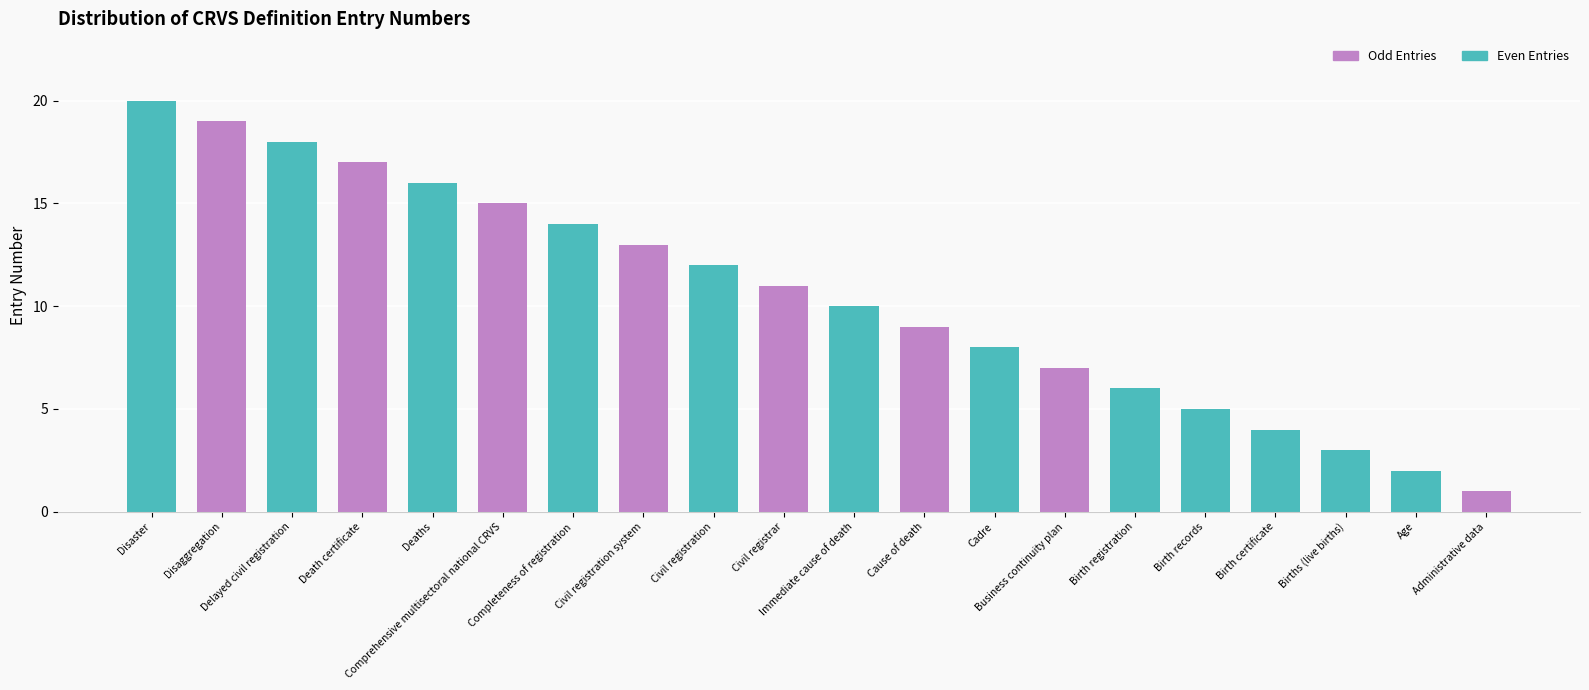

What is the change in value from Delayed civil registration to Births (live births)?

-15